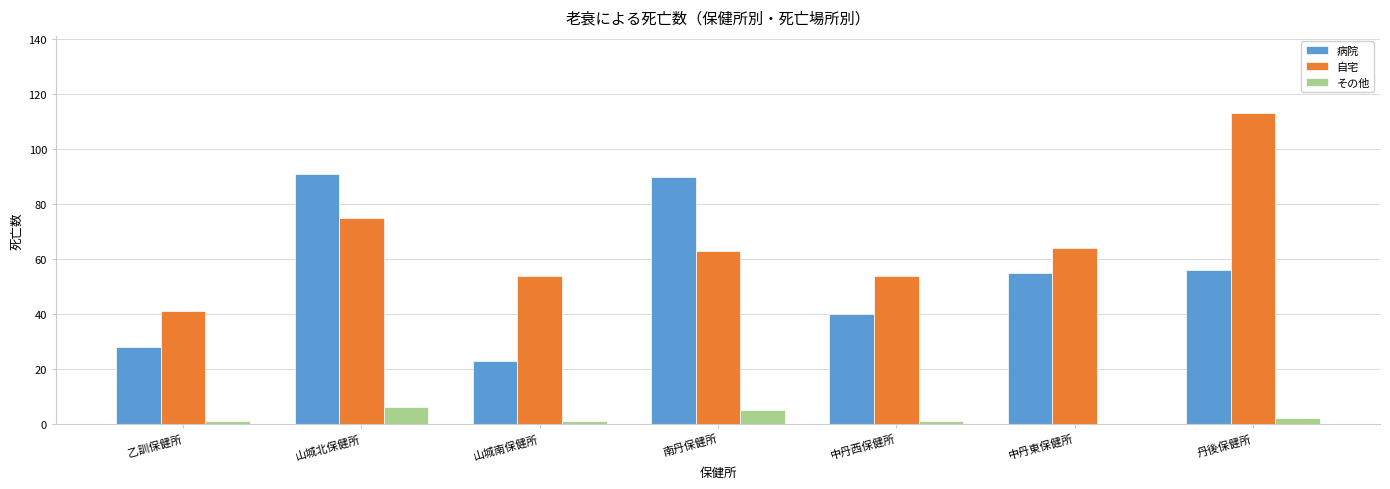

What is the sum of all 自宅 values?

464